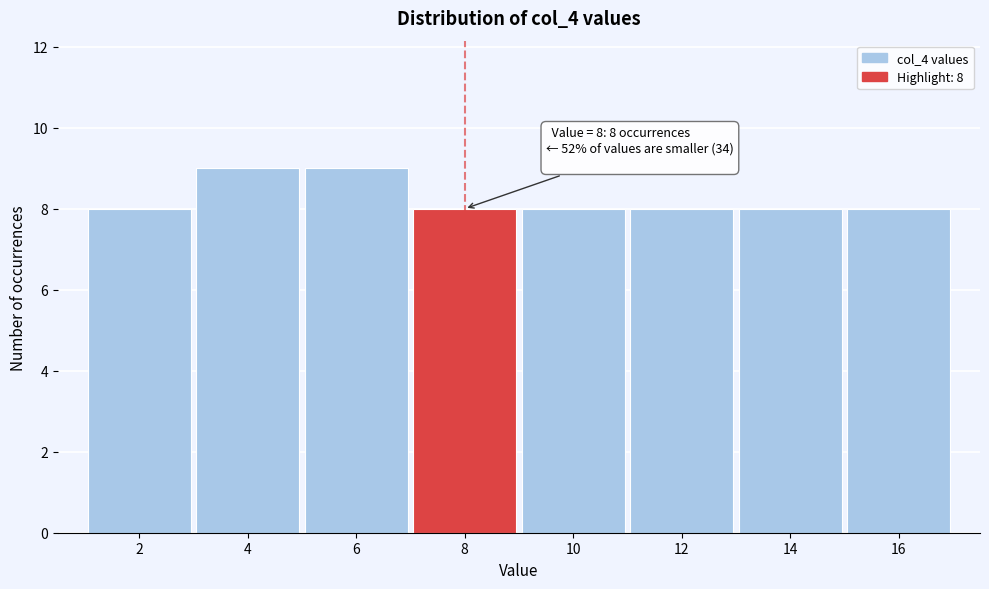

Reading left to right, transcribe all the data shown in this chart.

2=8	4=9	6=9	8=8	10=8	12=8	14=8	16=8